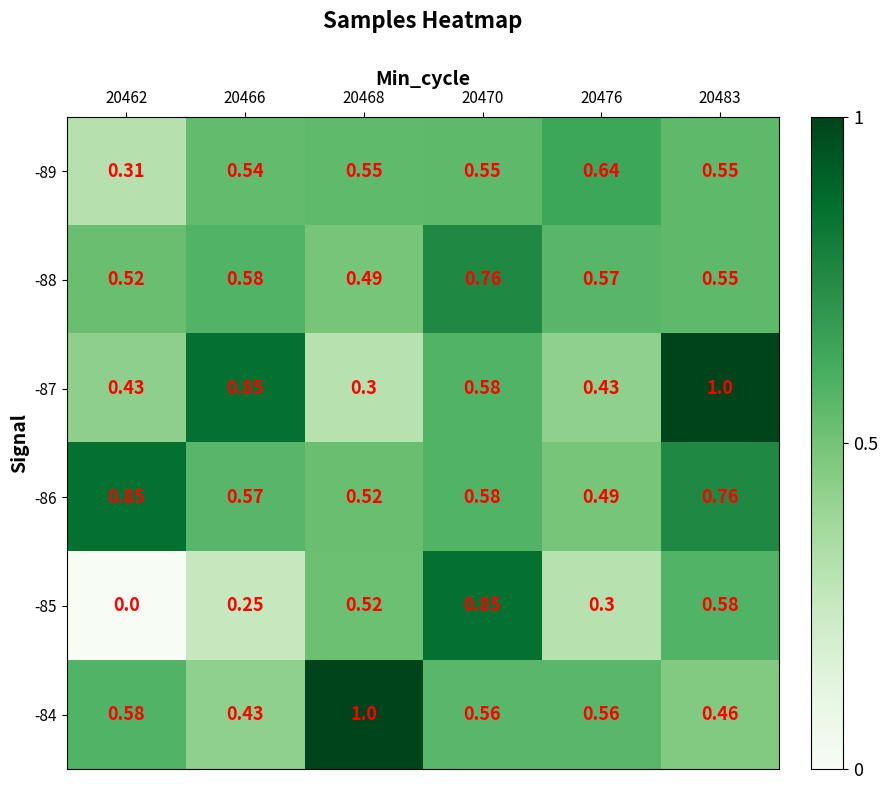

Is the value of -89 at 20476 greater than the value of -85 at 20466?

Yes